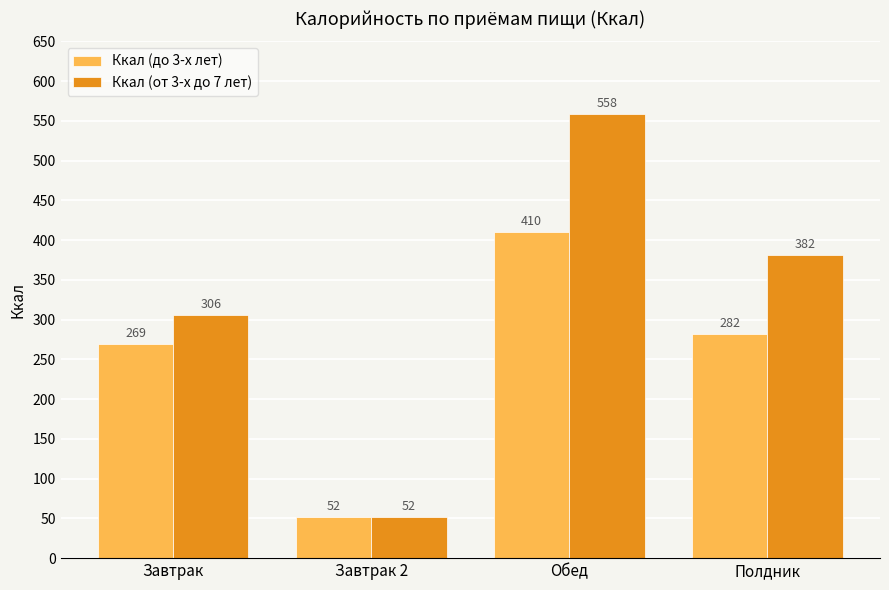

Rank the series at Полдник from highest to lowest value.

Ккал (от 3-х до 7 лет), Ккал (до 3-х лет)